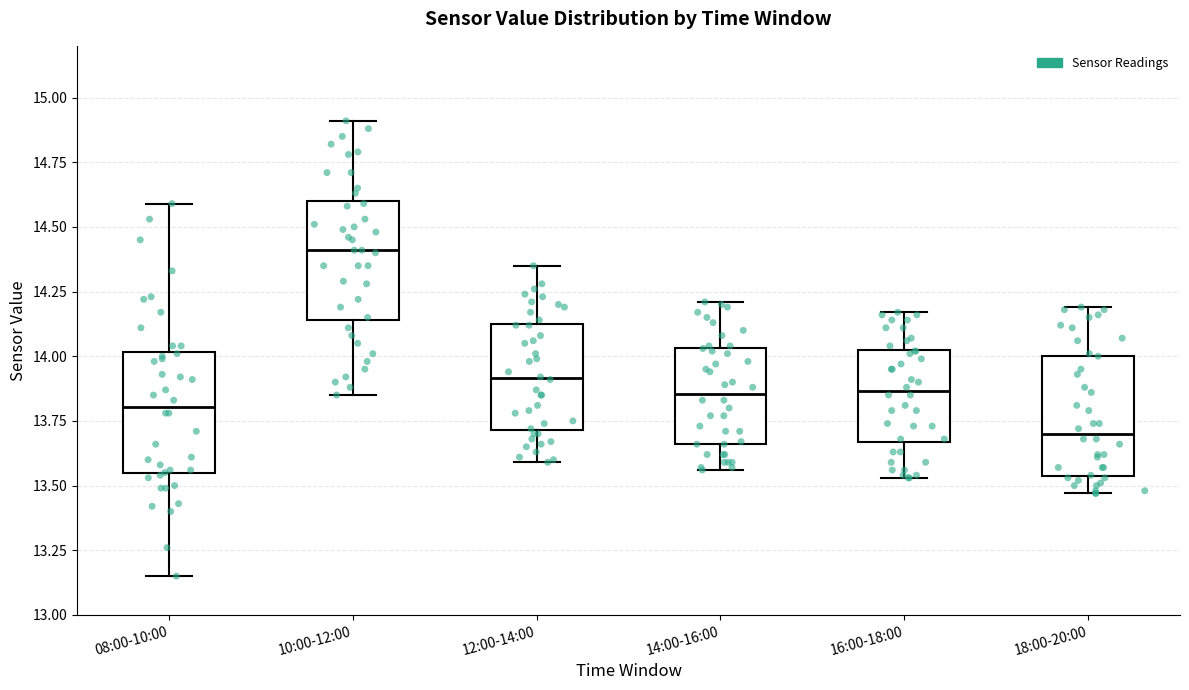

Reading left to right, read every box against the y-axis: the position of its median line, the range the box covers, and the ends of its whiskers. The values are not printed on the chart, so give them approximately, as read against the axis.

08:00-10:00: median 13.80, box 13.55 to 14.00, whiskers 13.15 to 14.60
10:00-12:00: median 14.40, box 14.15 to 14.60, whiskers 13.85 to 14.90
12:00-14:00: median 13.90, box 13.70 to 14.15, whiskers 13.60 to 14.35
14:00-16:00: median 13.85, box 13.65 to 14.05, whiskers 13.55 to 14.20
16:00-18:00: median 13.85, box 13.65 to 14.05, whiskers 13.55 to 14.15
18:00-20:00: median 13.70, box 13.55 to 14.00, whiskers 13.45 to 14.20